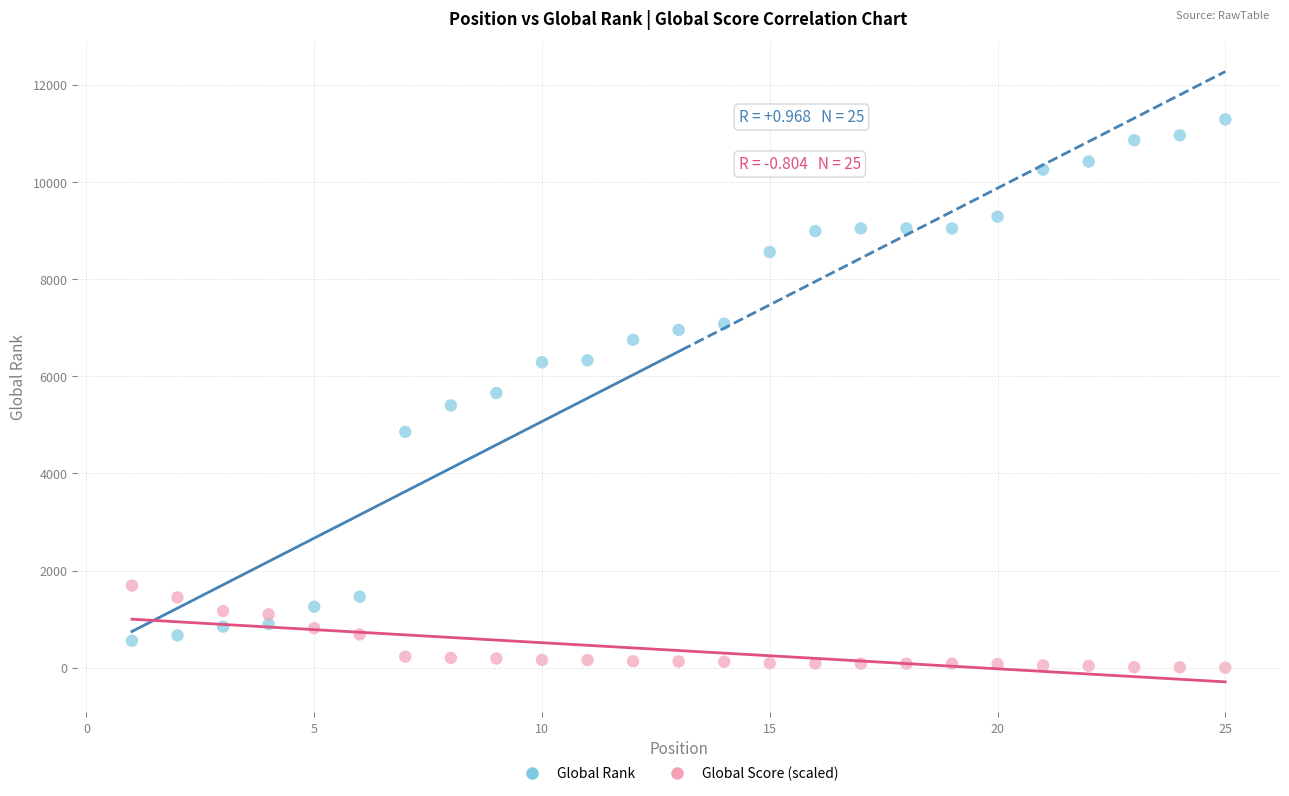

Across all data points, what is the range of Y values (max minus min)?

11283.3